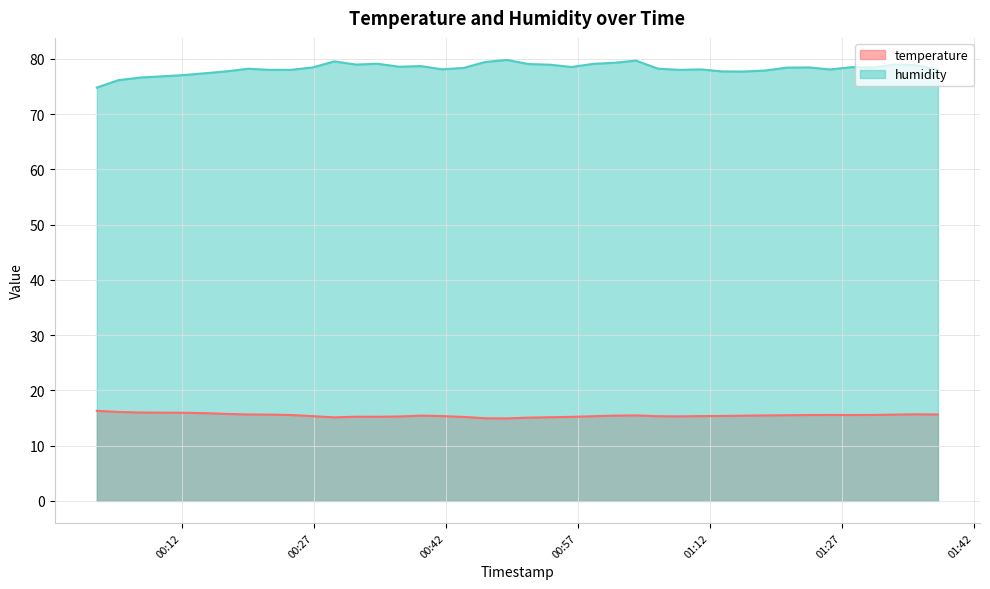

How many lines are shown in the chart?

2